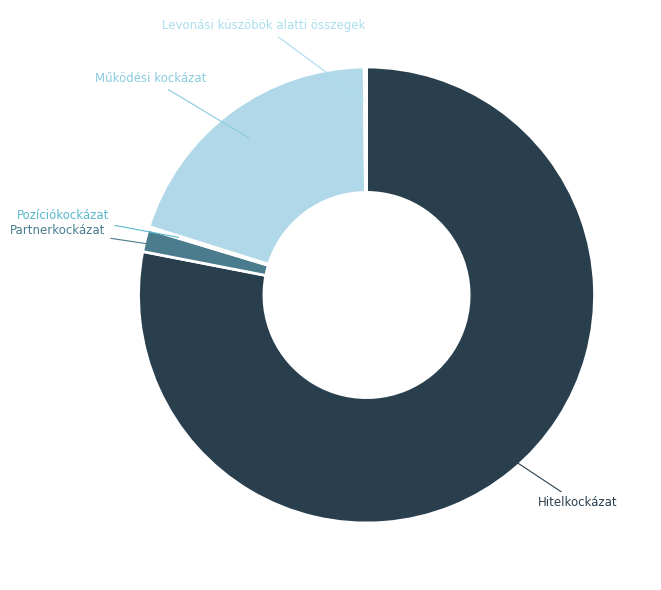

Do Működési kockázat and Hitelkockázat together represent more than half of the pie?

Yes